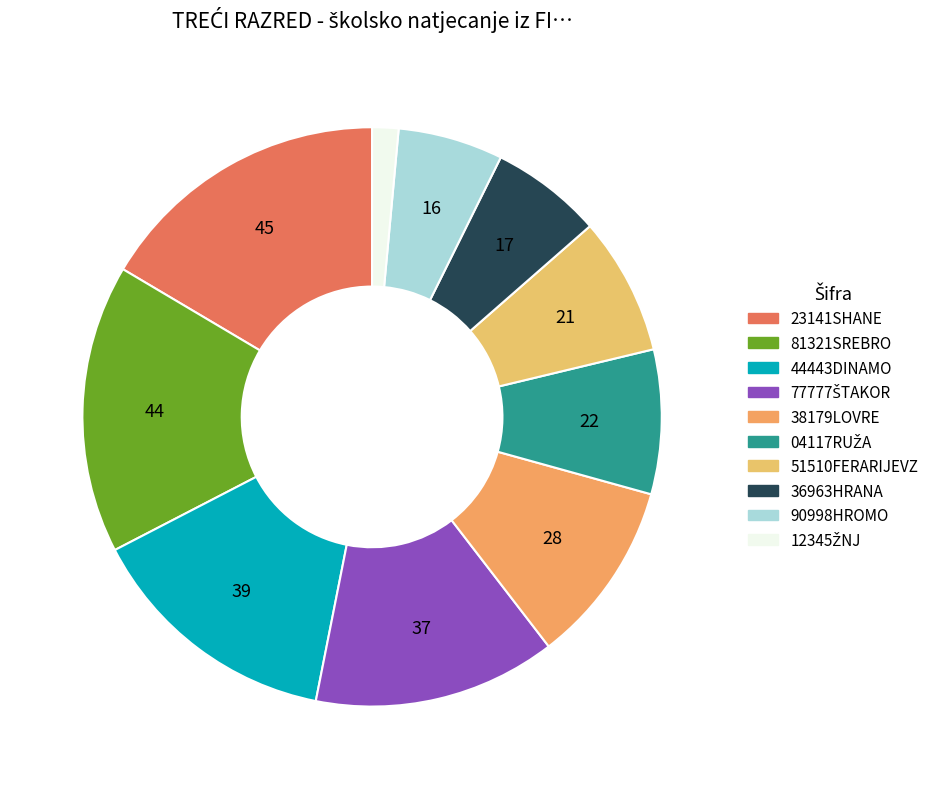

What percentage is NOT represented by 77777ŠTAKOR?

86.4%